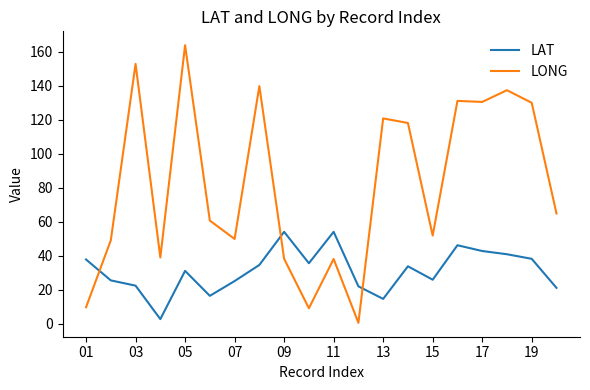

List the series in order of their peak value, lowest first.

LAT, LONG